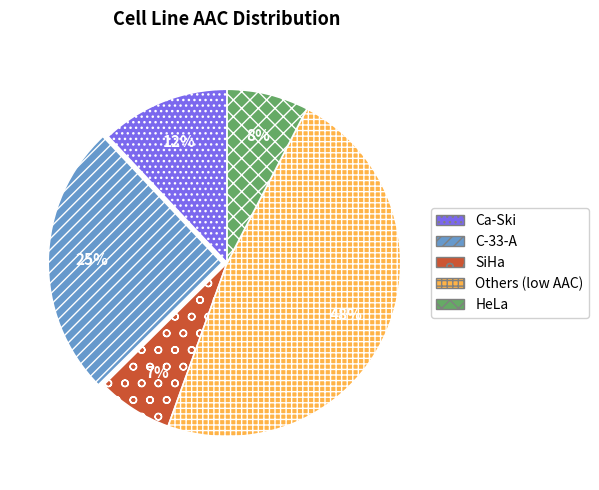

How many slices are in this pie chart?

5